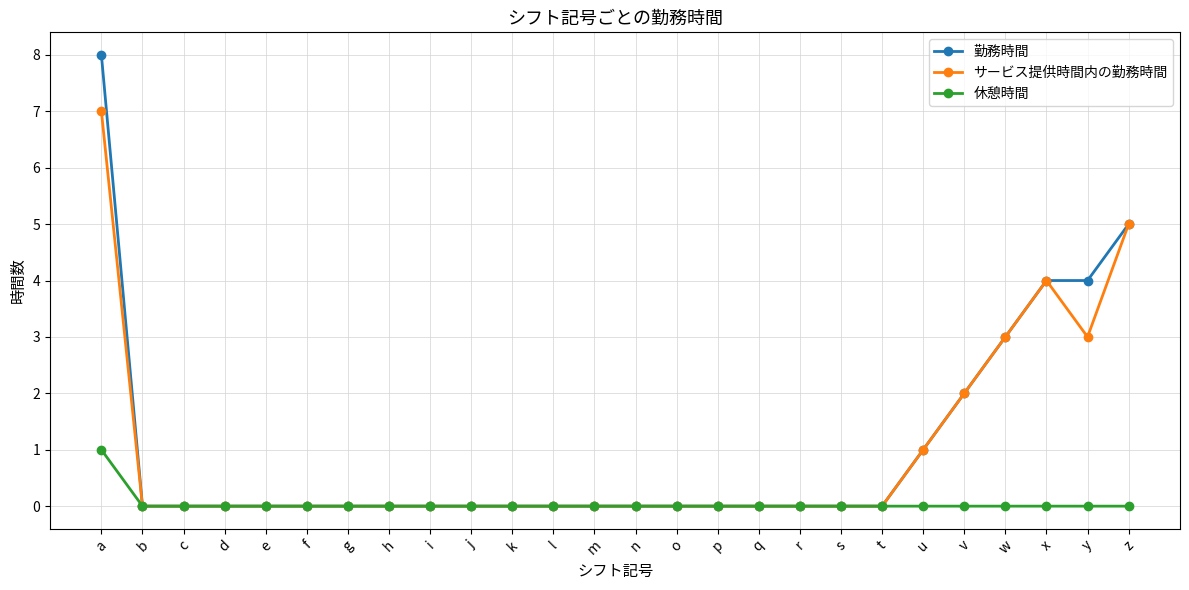

How many 勤務時間 values are between 0 and 1?

20